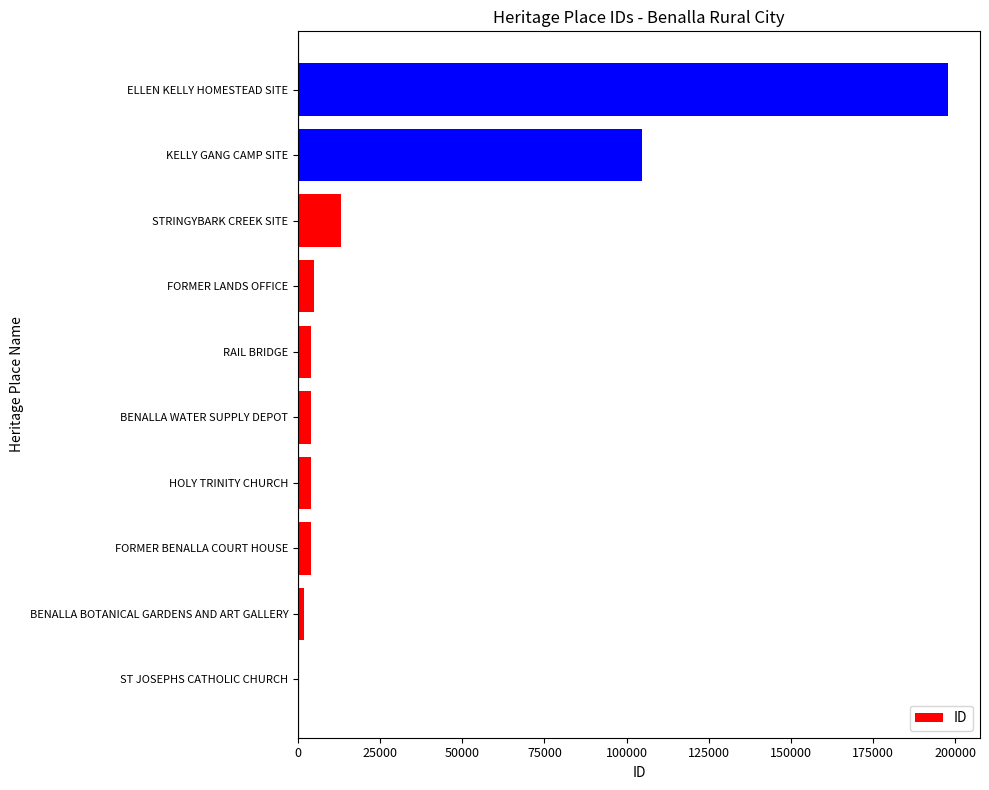

True or false: the data shows 136919 at KELLY GANG CAMP SITE.

False